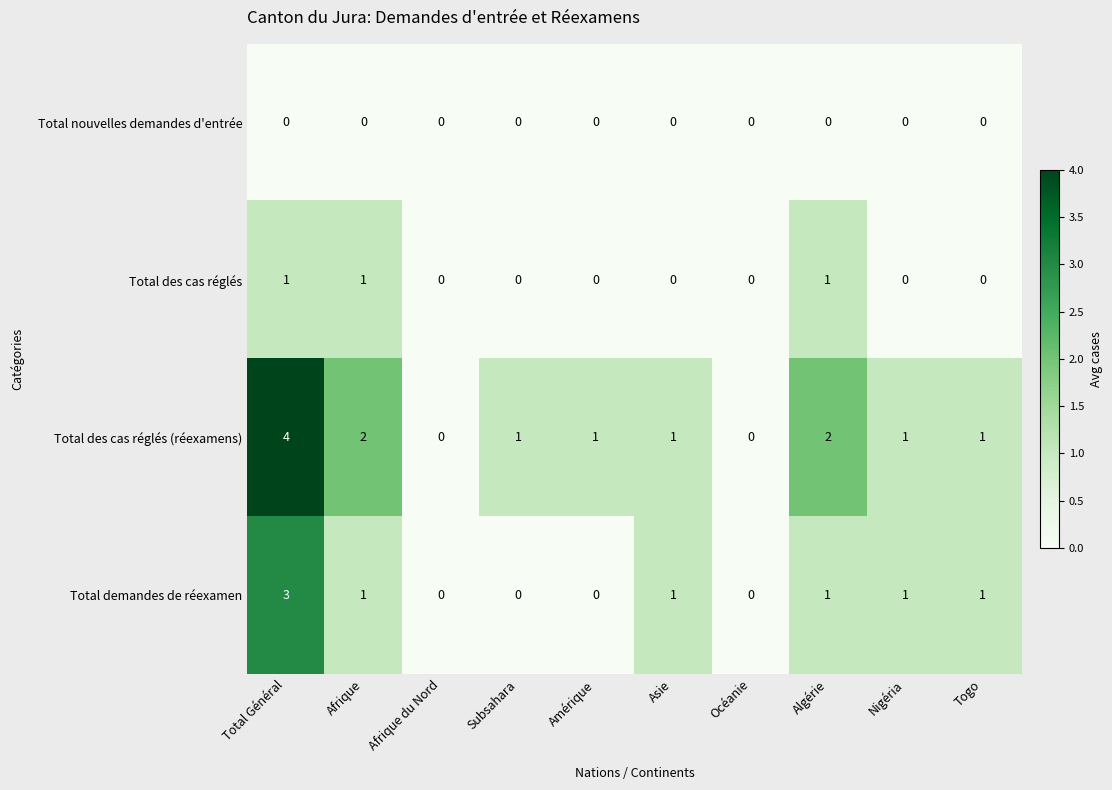

True or false: Total demandes de réexamen has a value of 0 at Afrique du Nord.

True